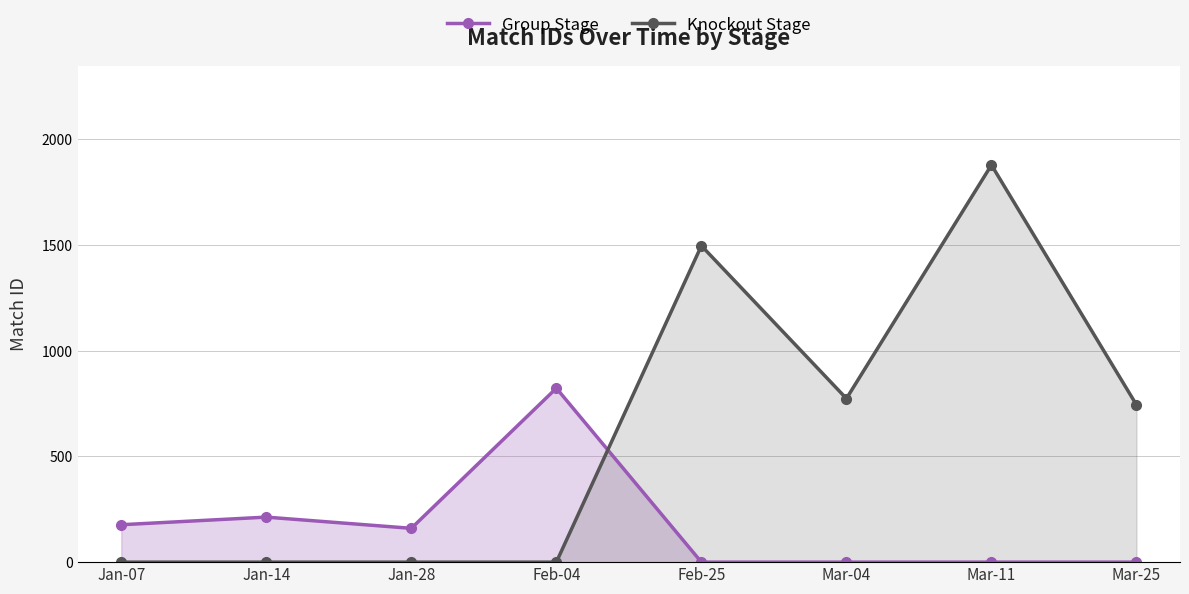

What are all the series names shown in the legend?

Group Stage, Knockout Stage